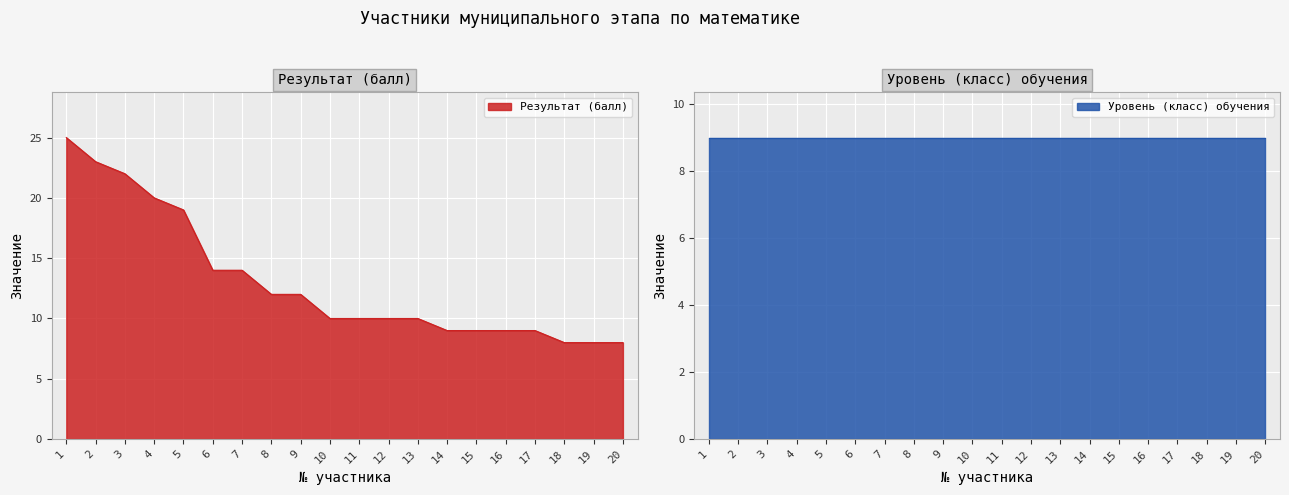

What is the difference between the maximum and minimum values?

17